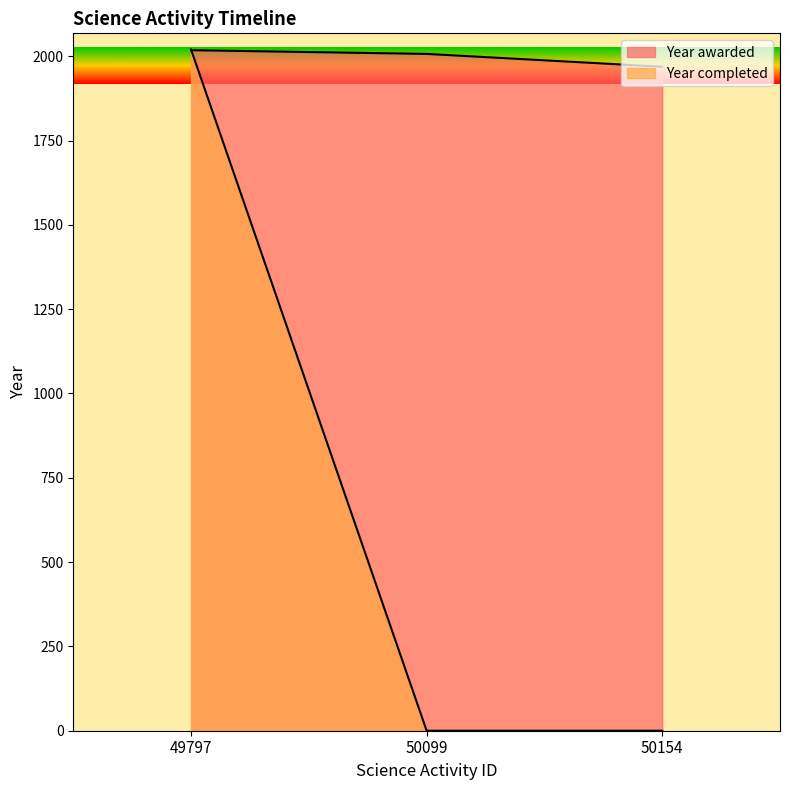

What are all the series names shown in the legend?

Year awarded, Year completed